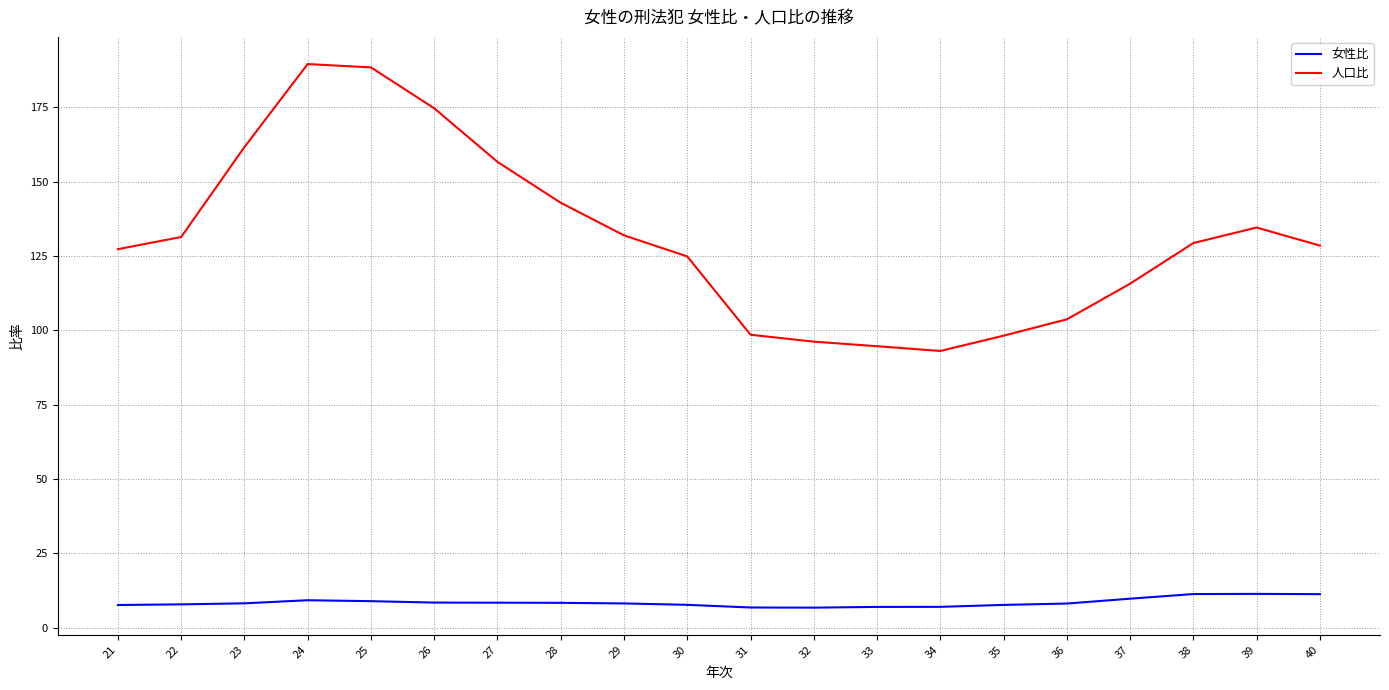

True or false: 人口比 and 女性比 cross at least once.

False